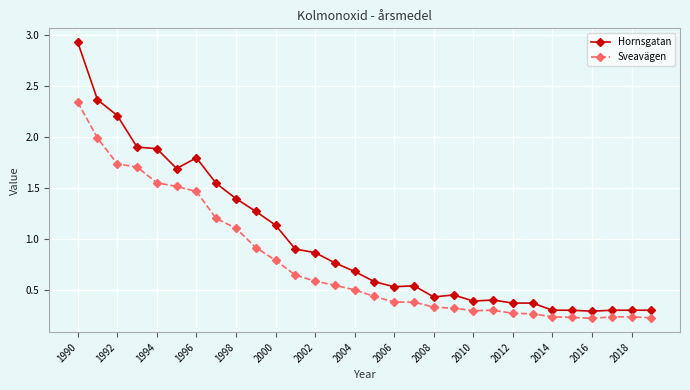

True or false: Sveavägen and Hornsgatan cross at least once.

False